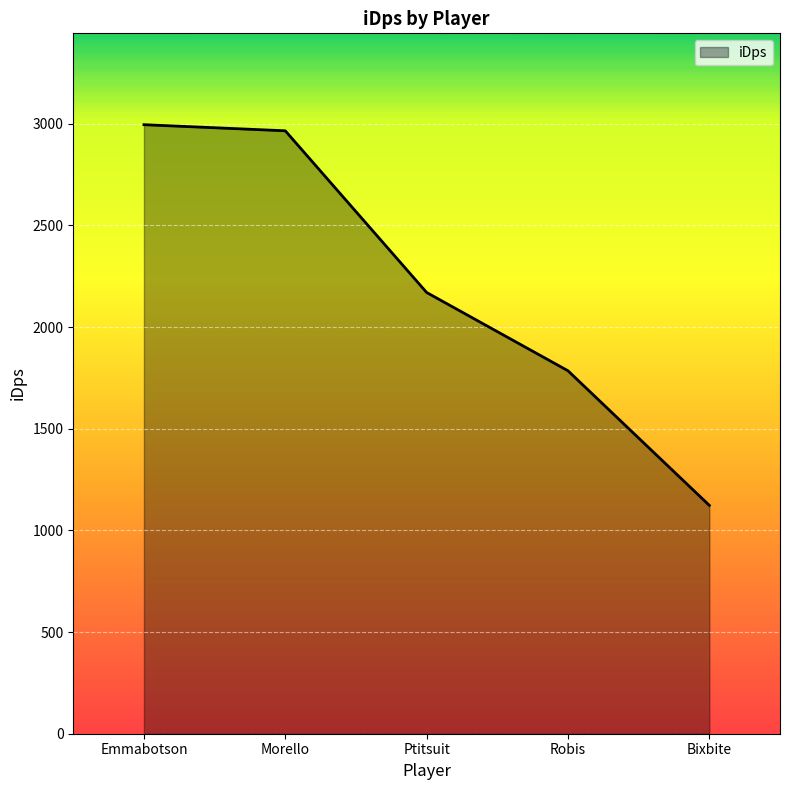

What is the sum of the values at Bixbite and Robis?

2908.6